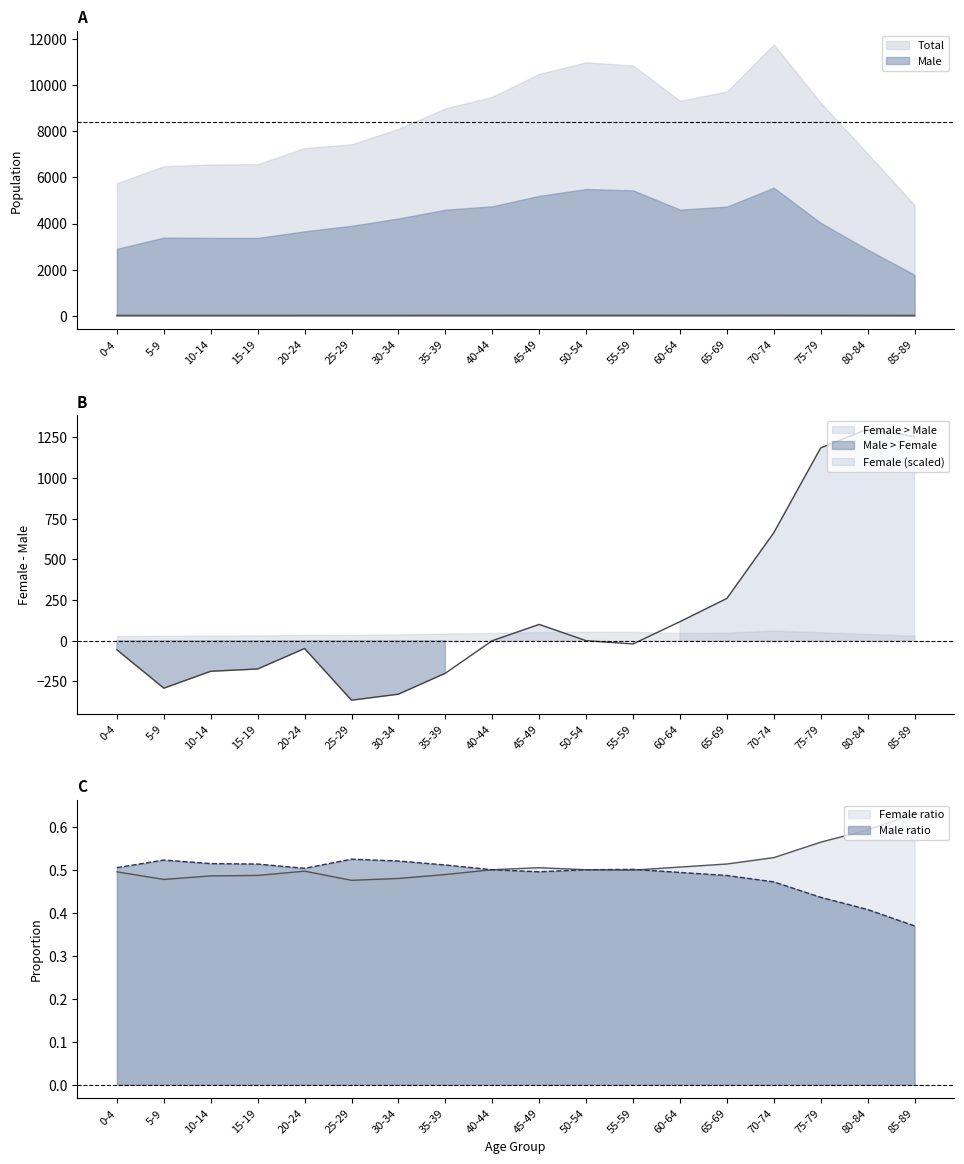

How many values in the Female series exceed 4400?

8